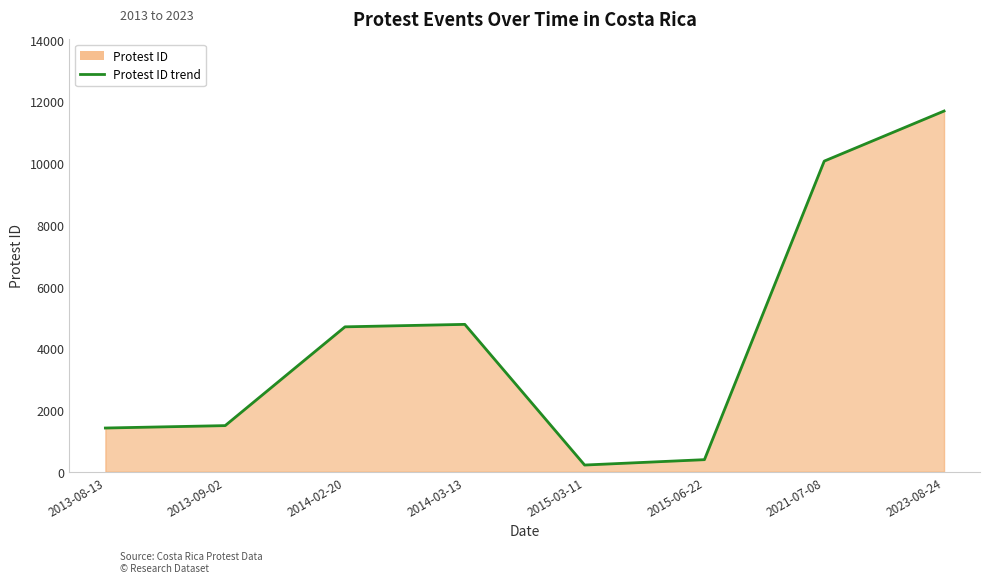

The value at 2013-08-13 is 1417. True or false?

True